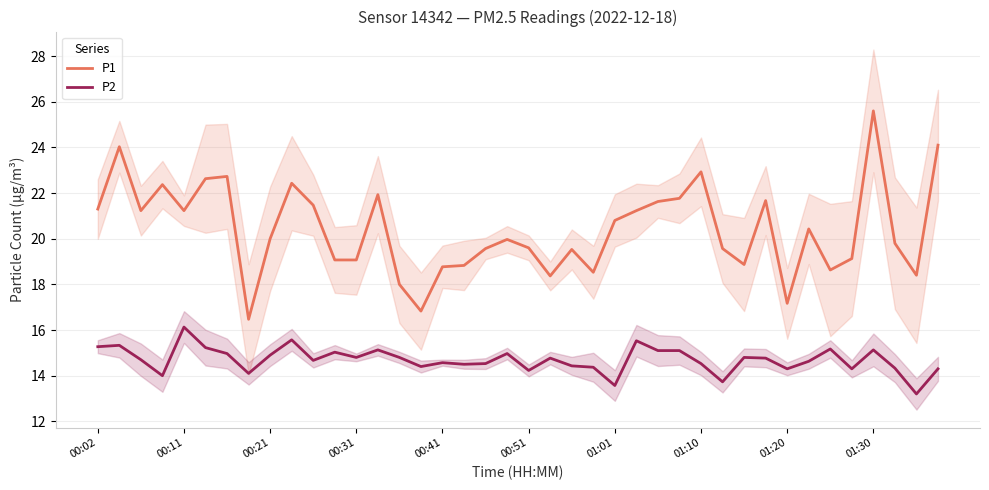

What is the minimum value for P2?

13.2